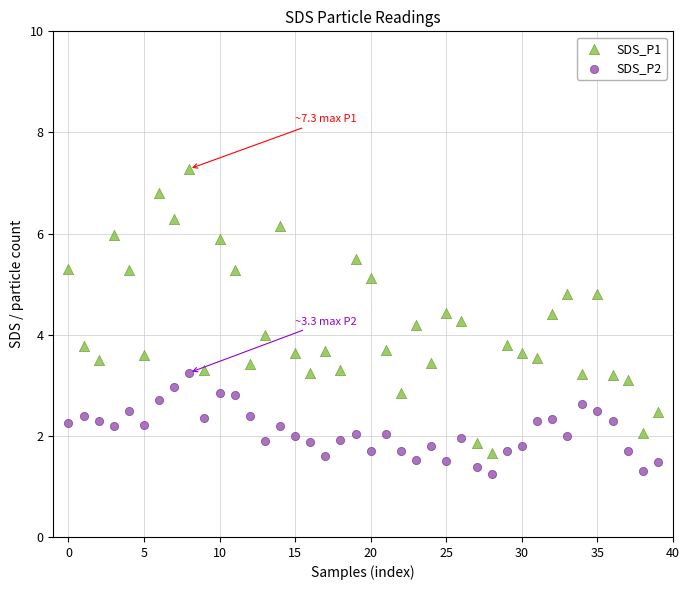

Which series contains the highest Y value?

SDS_P1